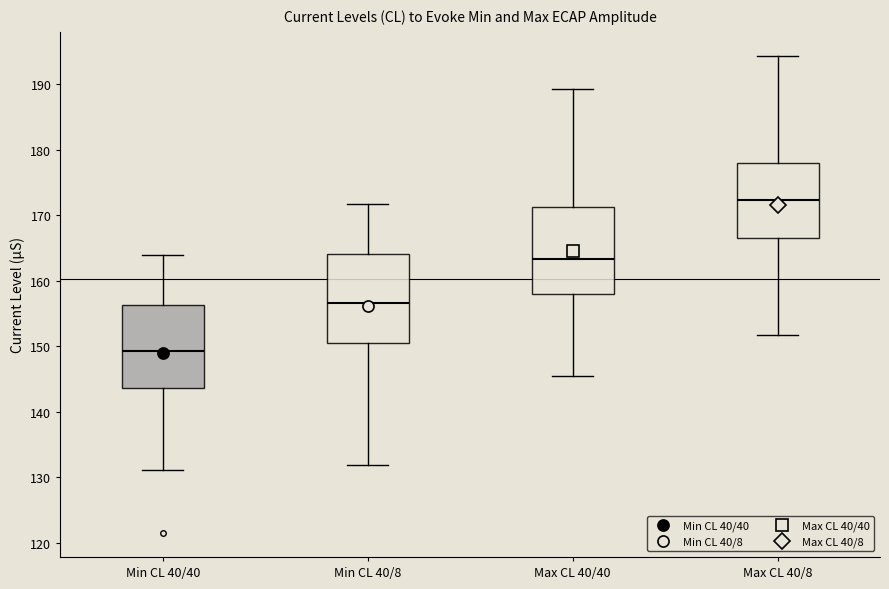

Which box's median line is the lowest?

Min CL 40/40